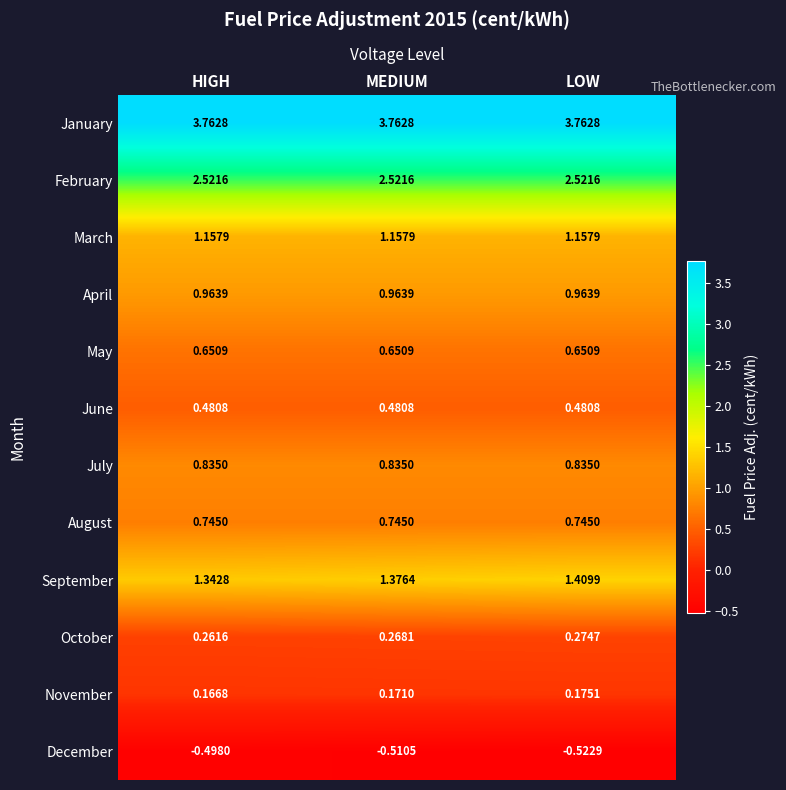

List the series in order of their peak value, highest first.

January, February, September, March, April, July, August, May, June, October, November, December